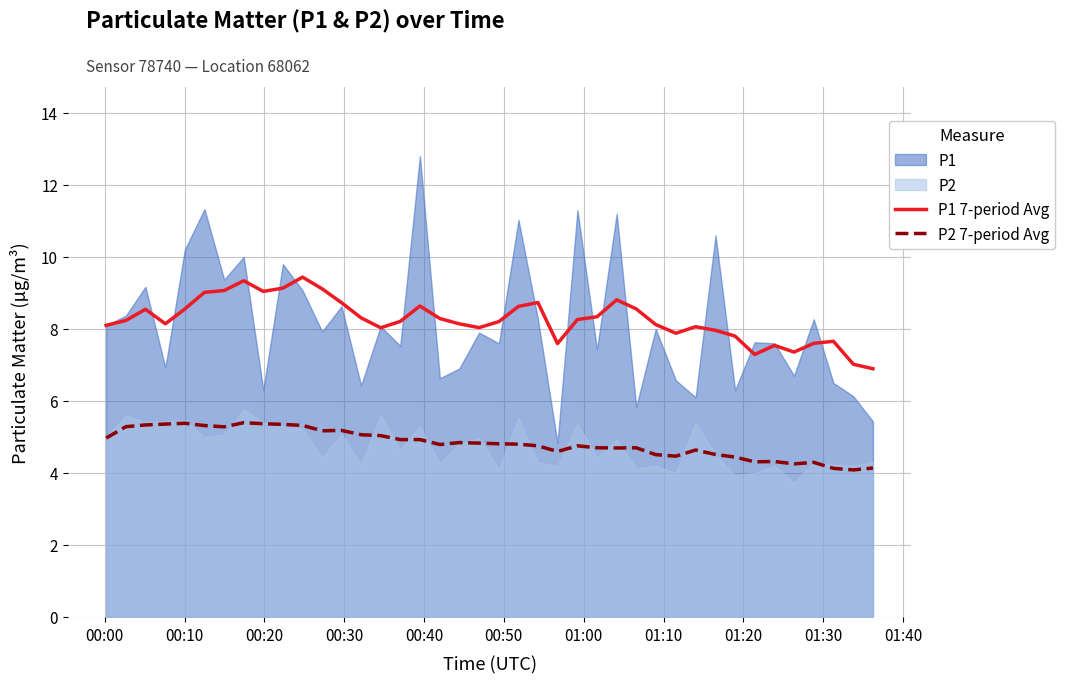

True or false: P2 7-period Avg and P1 7-period Avg cross at least once.

False